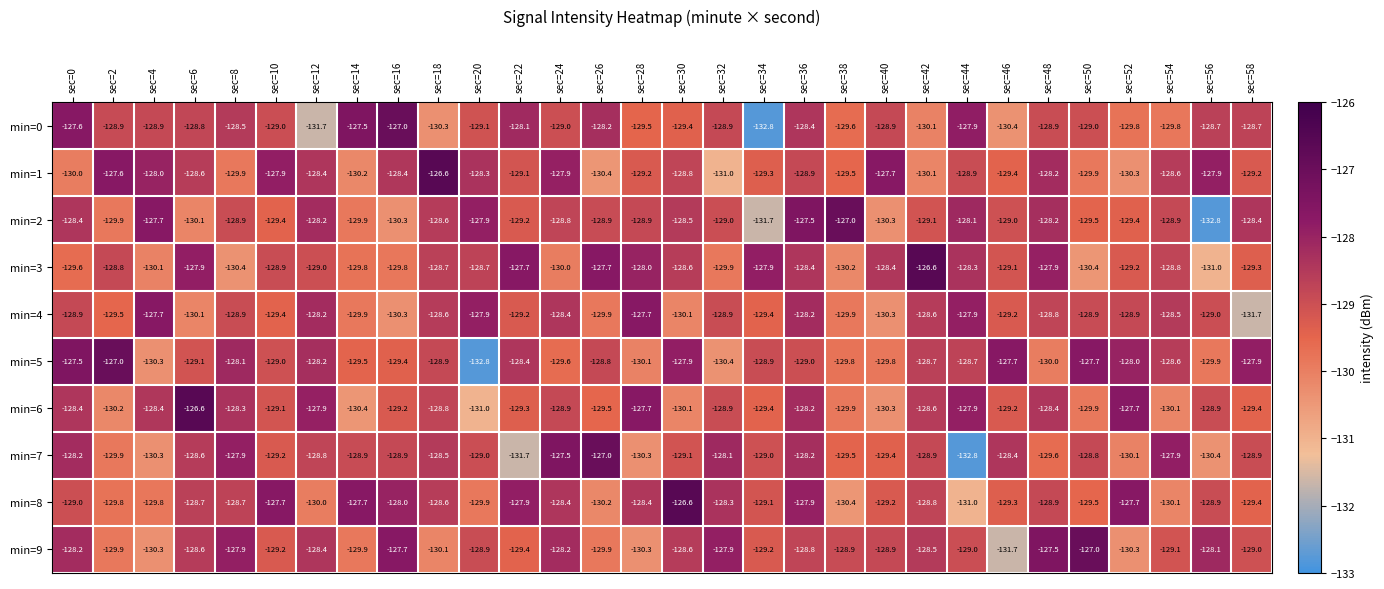

At which label does min=6 first exceed -128?

sec=6